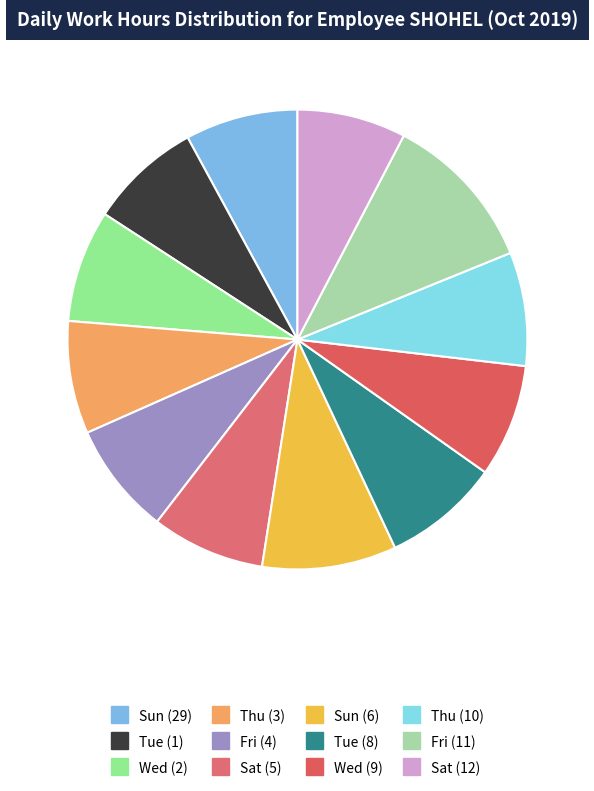

What percentage is NOT represented by Sat (12)?

92.3%